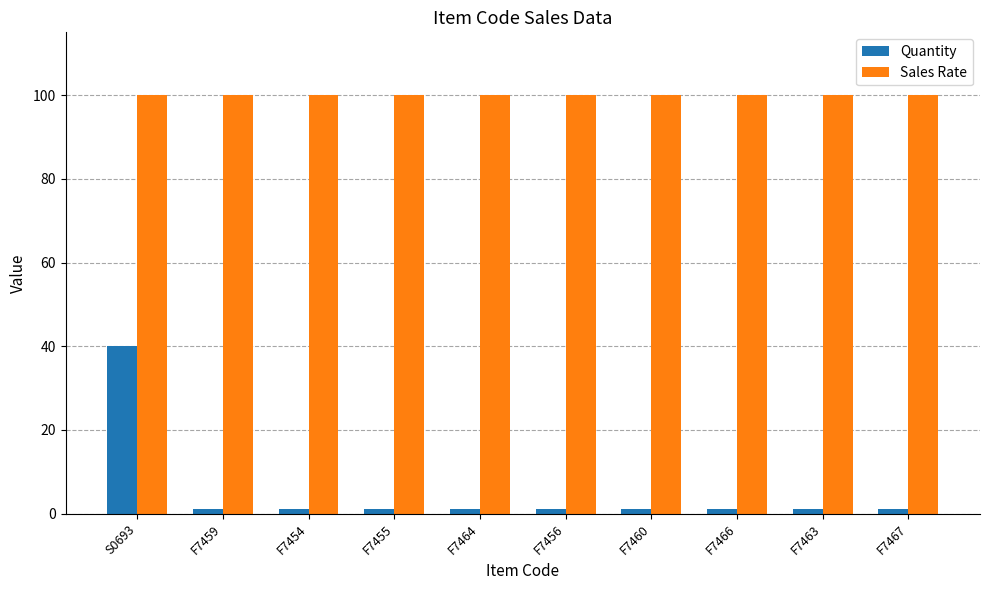

Does the chart contain any negative values?

No